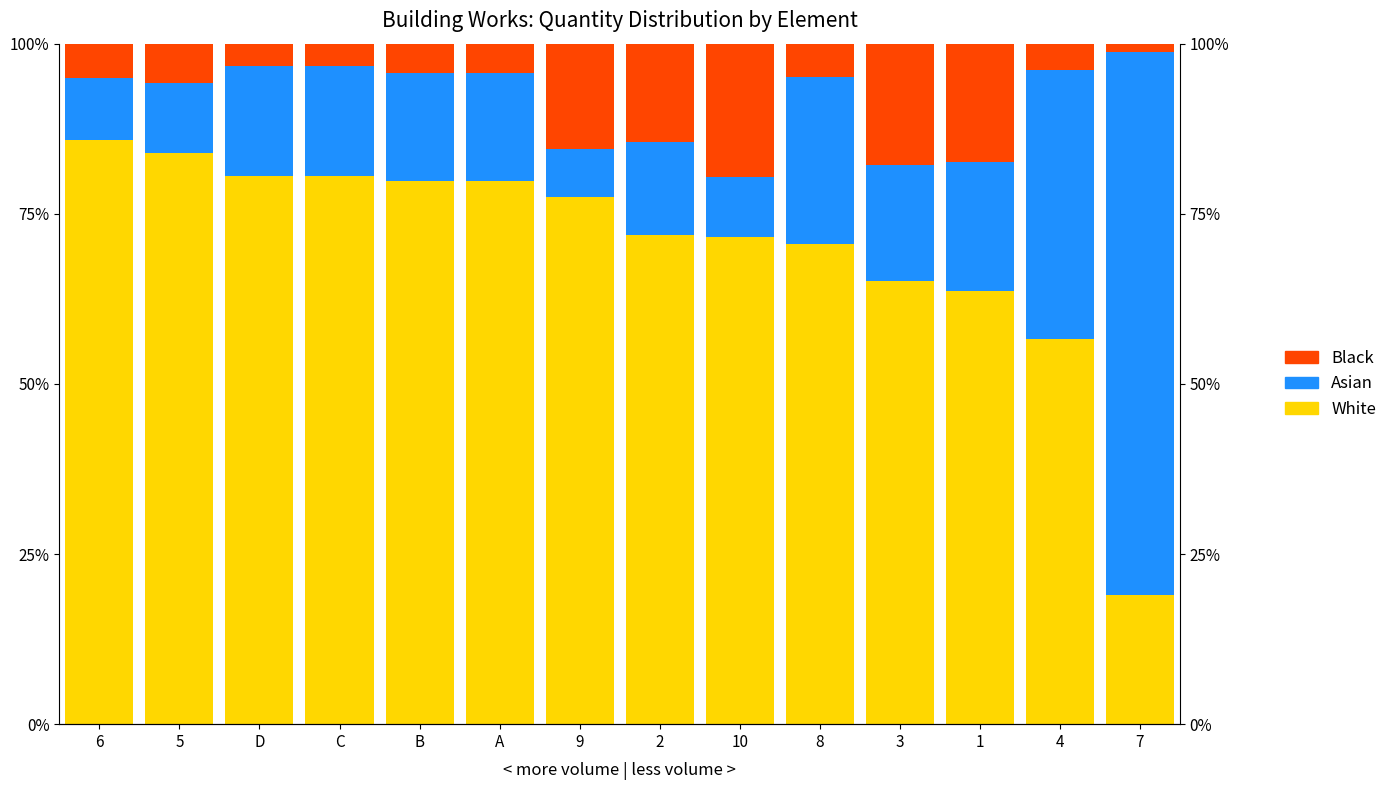

True or false: Asian has a value of 15.9 at B.

True